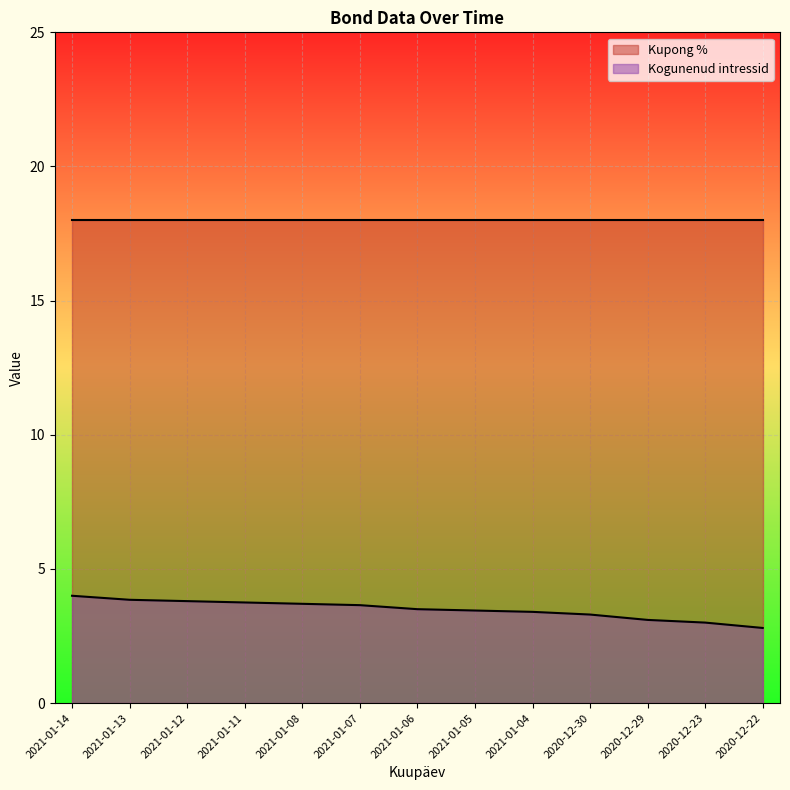

True or false: the data has more than 0 interior local peaks.

False